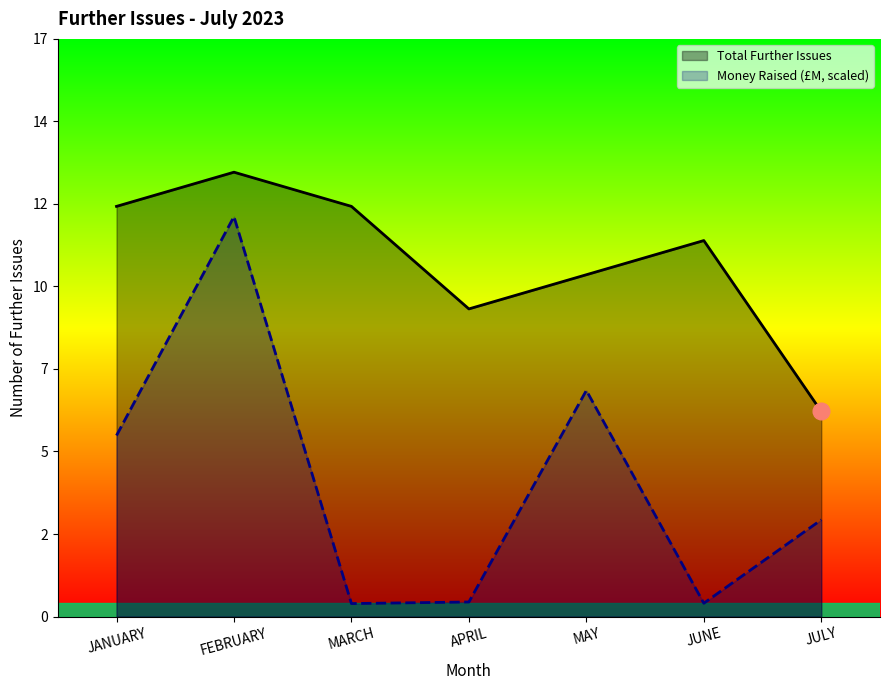

In Total Further Issues, how many points are lower than both neighbors (excluding endpoints)?

1